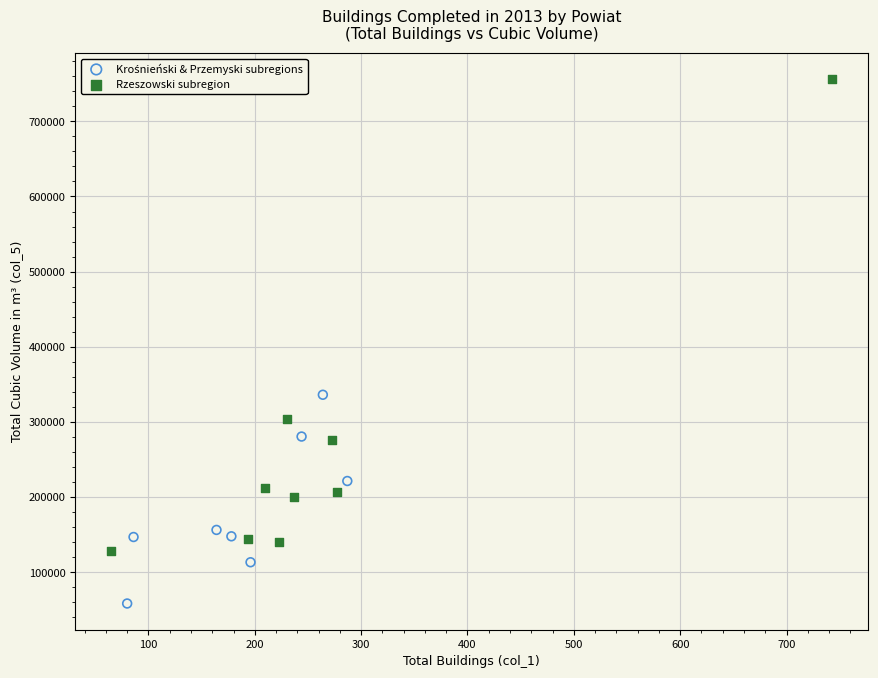

Which series has the largest Y range (max minus min)?

Rzeszowski subregion